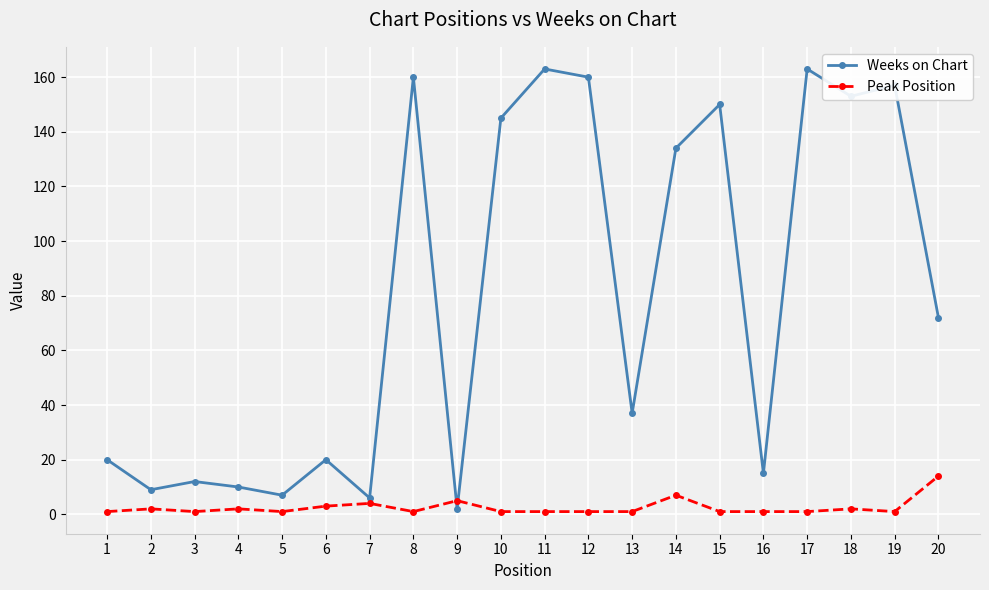

Which series has the largest range (max minus min)?

Weeks on Chart